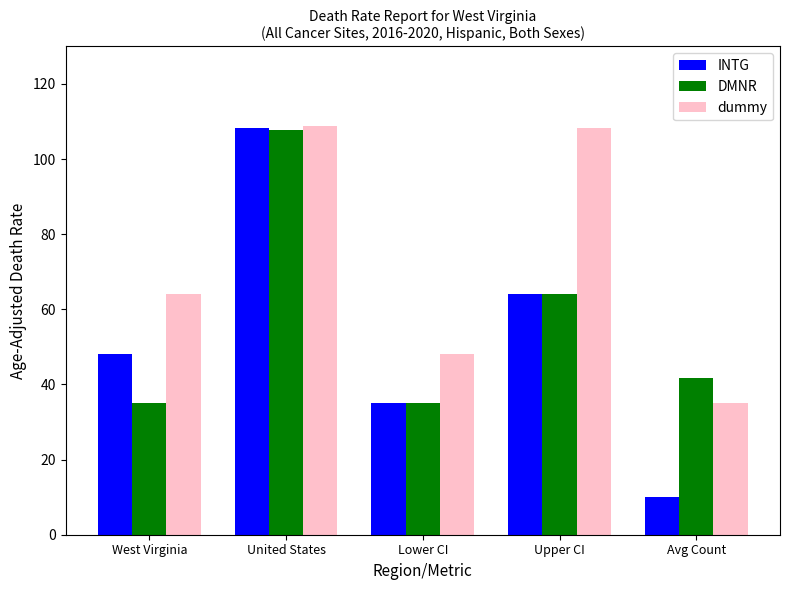

What is the total value across all series at Avg Count?

87.0